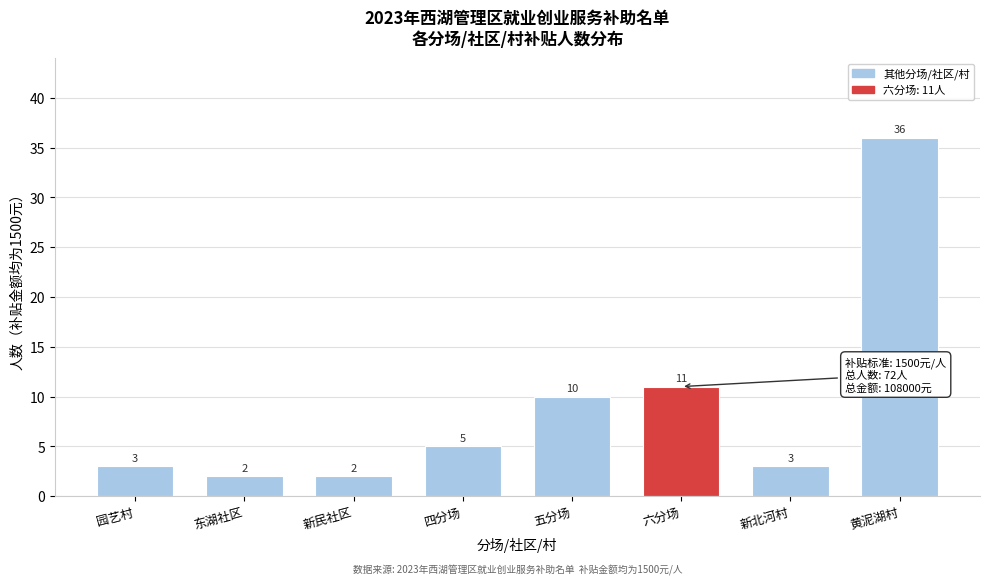

Reading left to right, what are all the values shown in this chart?

3	2	2	5	10	11	3	36